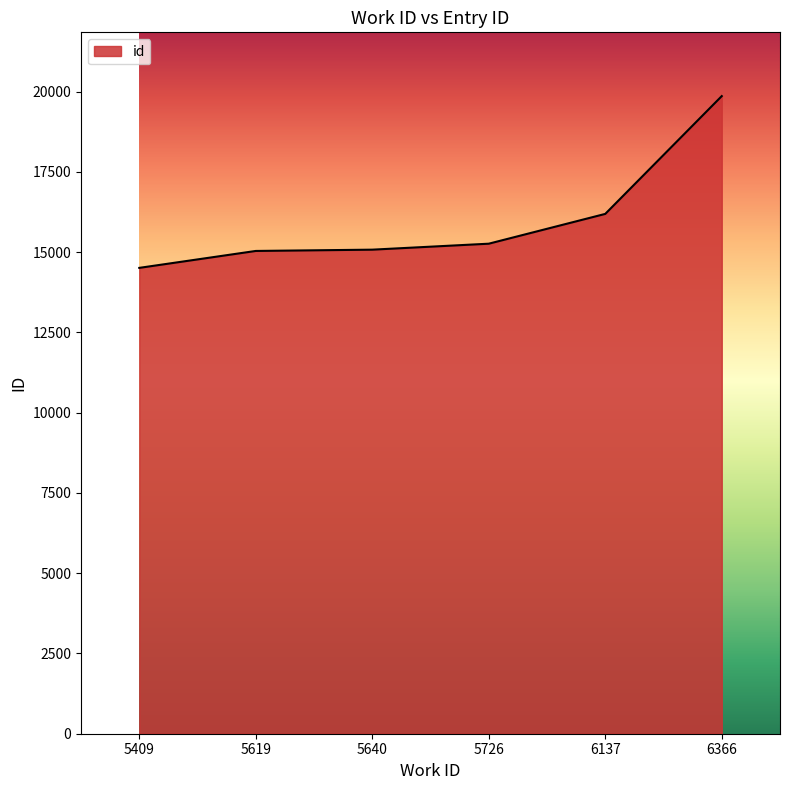

At which category does the chart reach its peak across all series?

6366